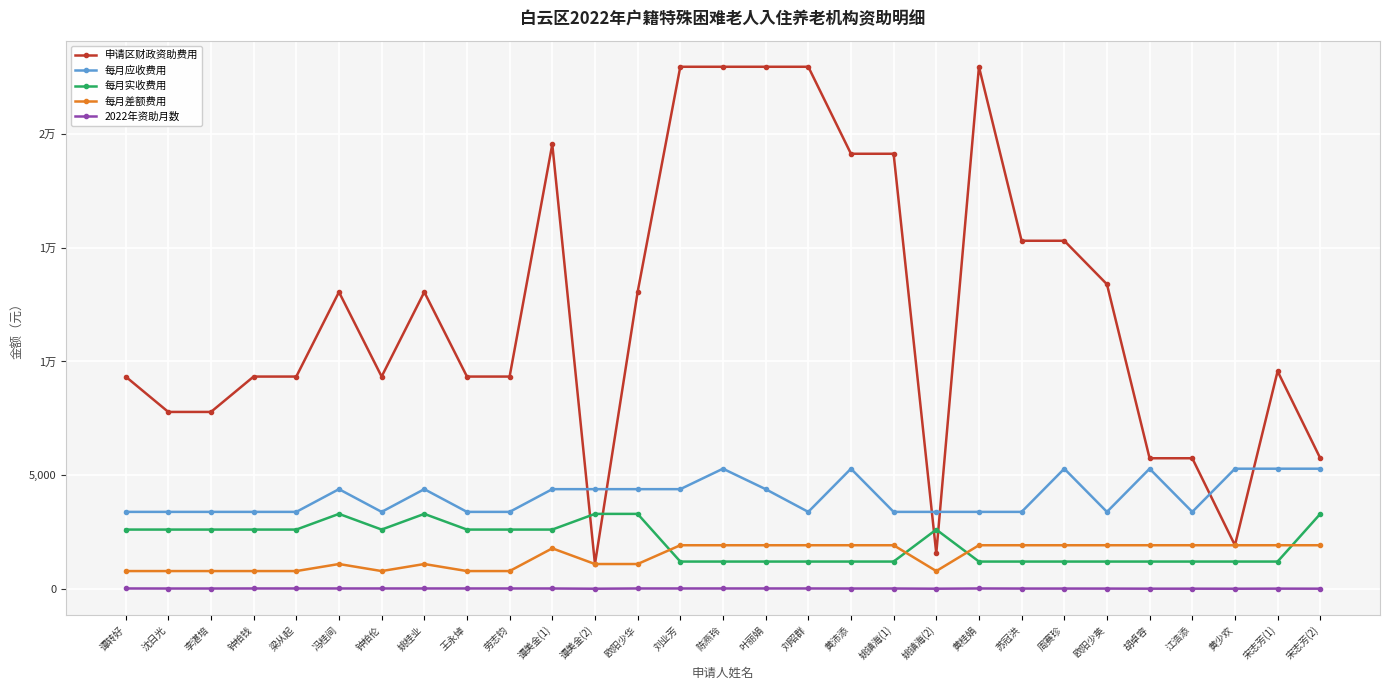

Reading left to right, extract all data points from this chart.

申请区财政资助费用: 9336	7780	7780	9336	9336	13056	9336	13056	9336	9336	19558	1088	13056	22968	22968	22968	22968	19140	19140	1556	22968	15312	15312	13398	5742	5742	1914	9570	5742
每月应收费用: 3382	3382	3382	3382	3382	4382	3382	4382	3382	3382	4382	4382	4382	4382	5282	4382	3382	5282	3382	3382	3382	3382	5282	3382	5282	3382	5282	5282	5282
每月实收费用: 2604	2604	2604	2604	2604	3294	2604	3294	2604	2604	2604	3294	3294	1196	1196	1196	1196	1196	1196	2604	1196	1196	1196	1196	1196	1196	1196	1196	3294
每月差额费用: 778	778	778	778	778	1088	778	1088	778	778	1778	1088	1088	1914	1914	1914	1914	1914	1914	778	1914	1914	1914	1914	1914	1914	1914	1914	1914
2022年资助月数: 12	10	10	12	12	12	12	12	12	12	11	1	12	12	12	12	12	10	10	2	12	8	8	7	3	3	1	5	3